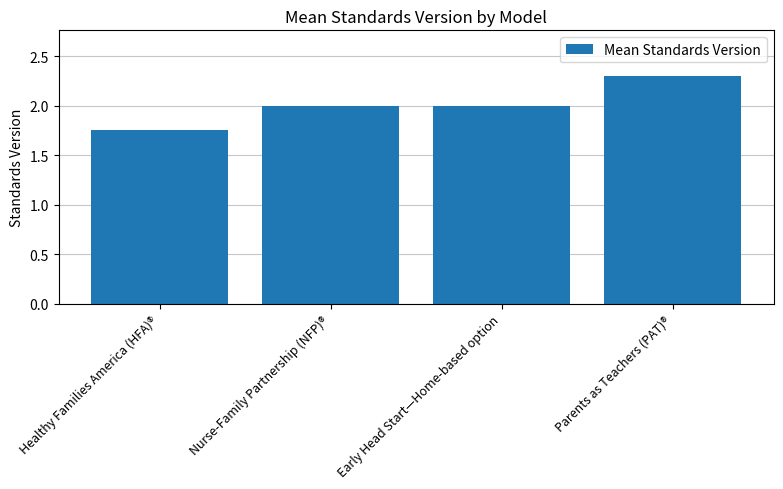

What is the value of the 2nd bar from the left?

2.0